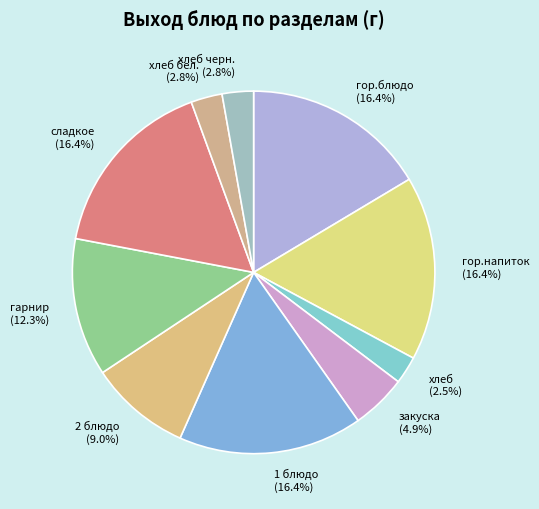

What is the ratio of the value at сладкое to the value at гор.напиток?

1.0